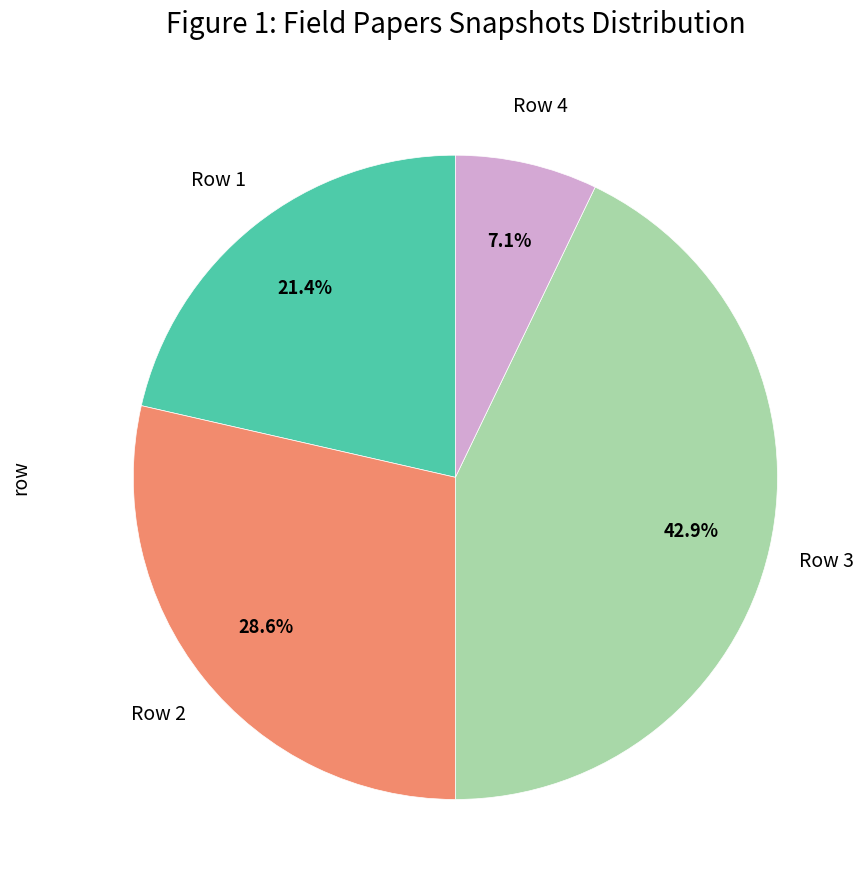

To the nearest percent, what percentage of the pie is Row 3?

43%